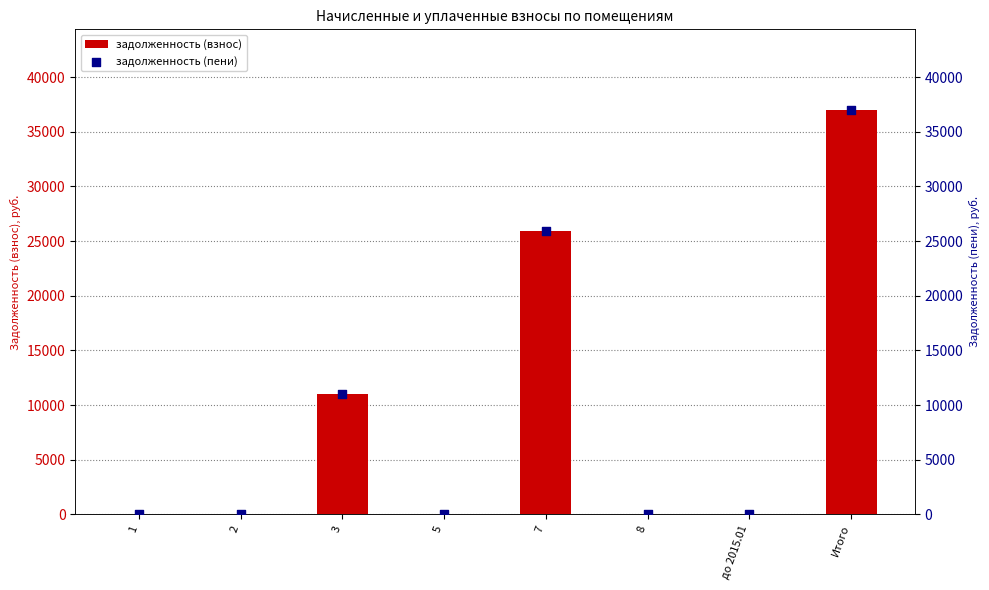

Which series has the largest total across all categories?

задолженность (взнос)